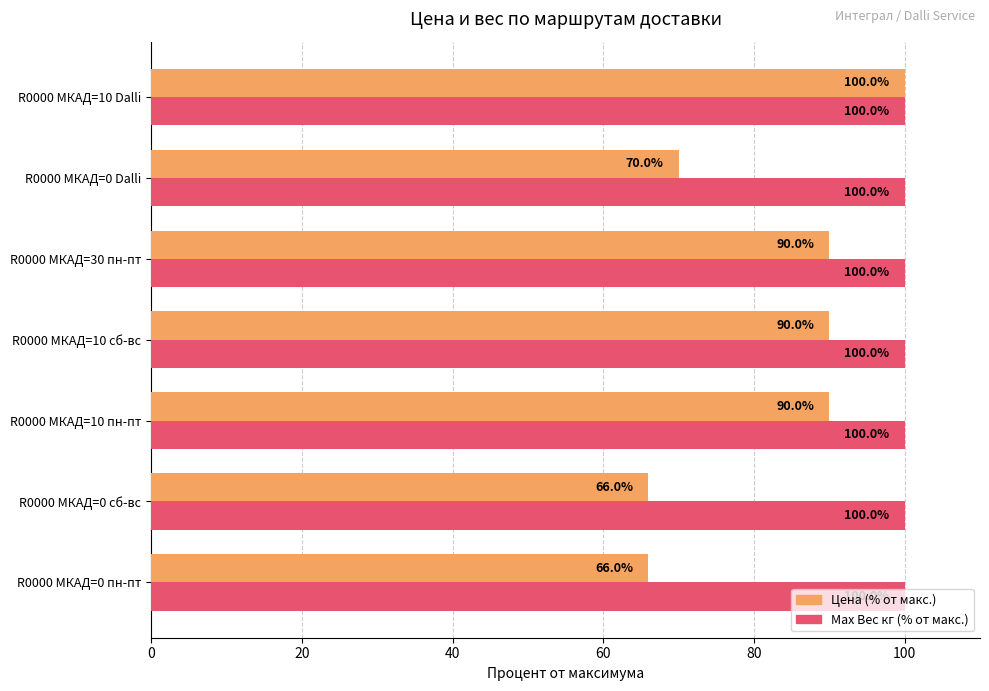

The Цена (% от макс.) series shows 66 at R0000 МКАД=0 сб-вс. True or false?

True